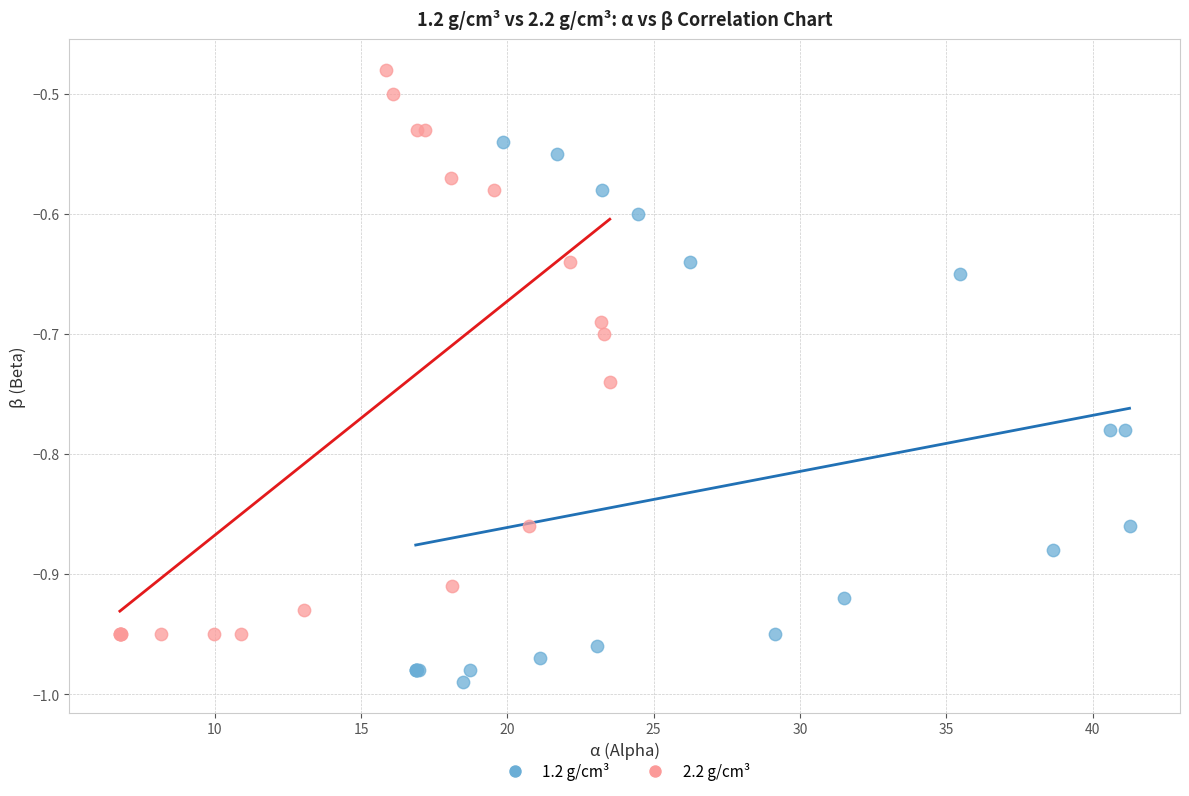

Which series reaches the maximum Y coordinate?

2.2 g/cm³